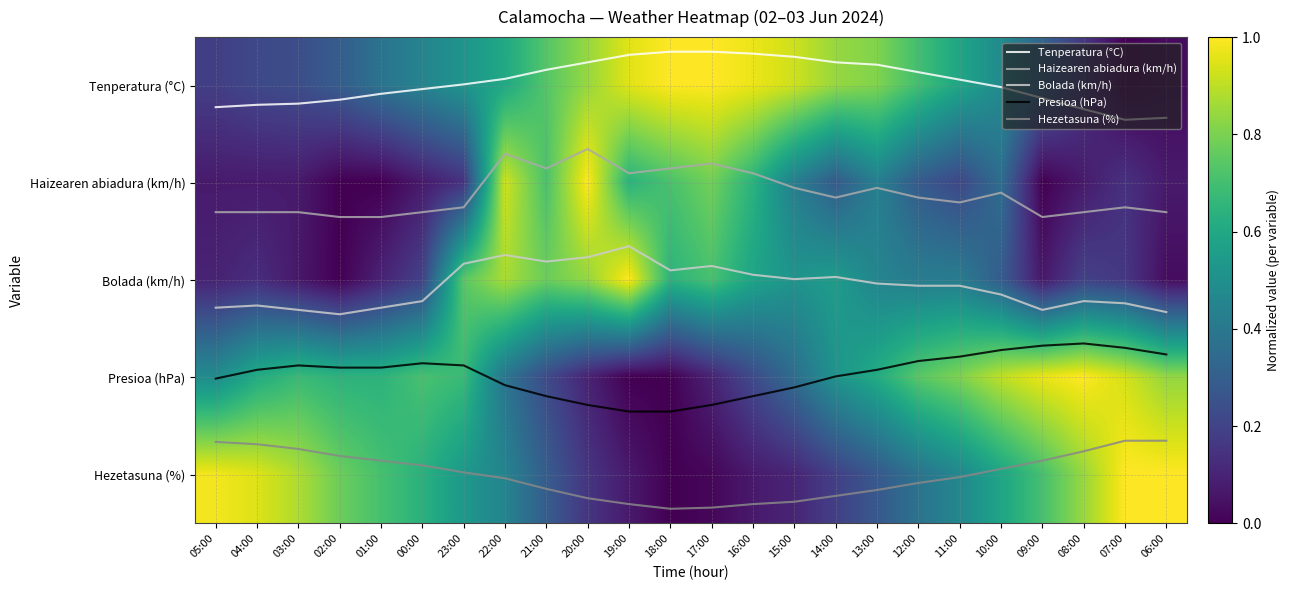

Which category has the lowest value across all series?

18:00